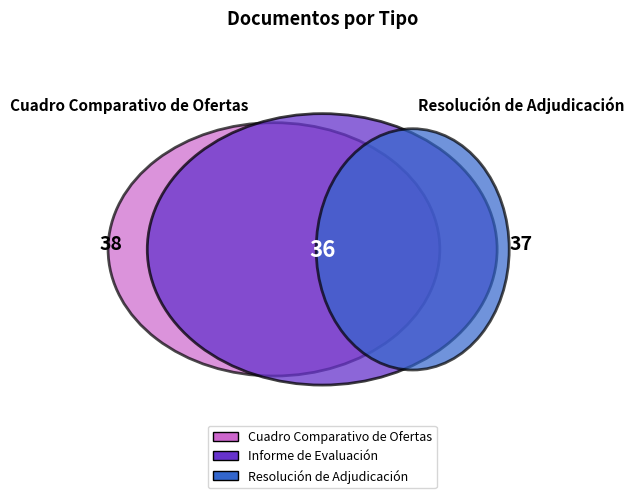

The Cuadro Comparativo de Ofertas slice represents 40% of the pie. True or false?

False